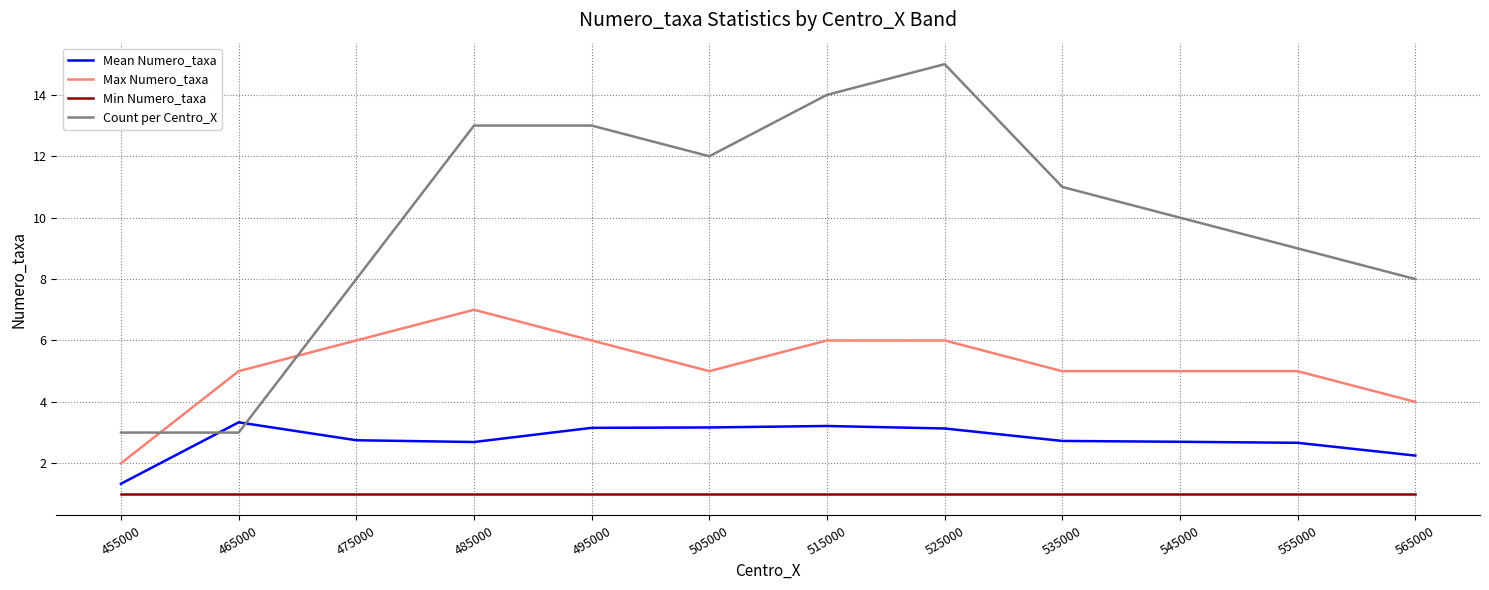

Which series changed the most between 455000 and 525000?

Count per Centro_X